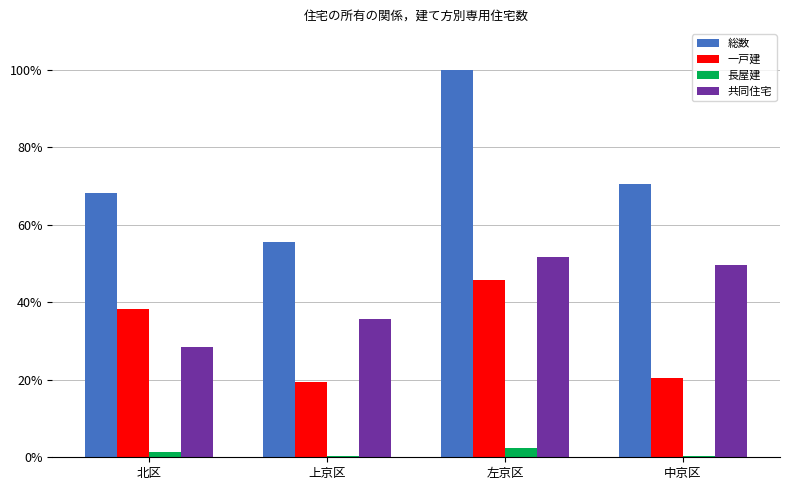

How many groups of bars are there?

4